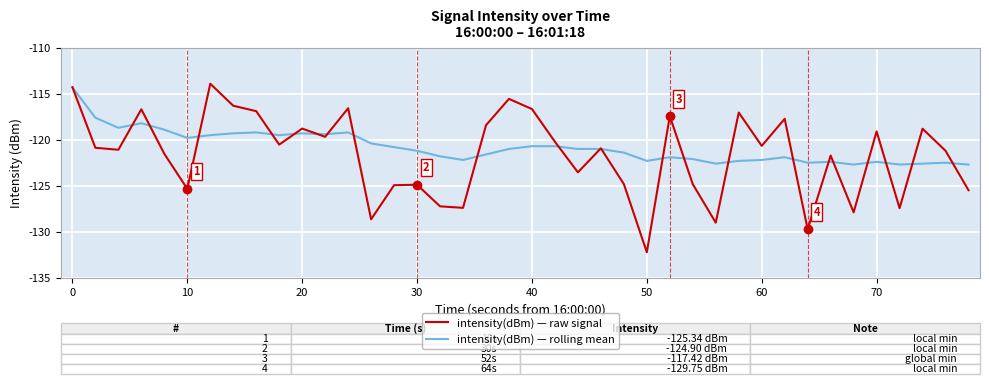

Which series has the widest spread of values?

intensity(dBm) — raw signal